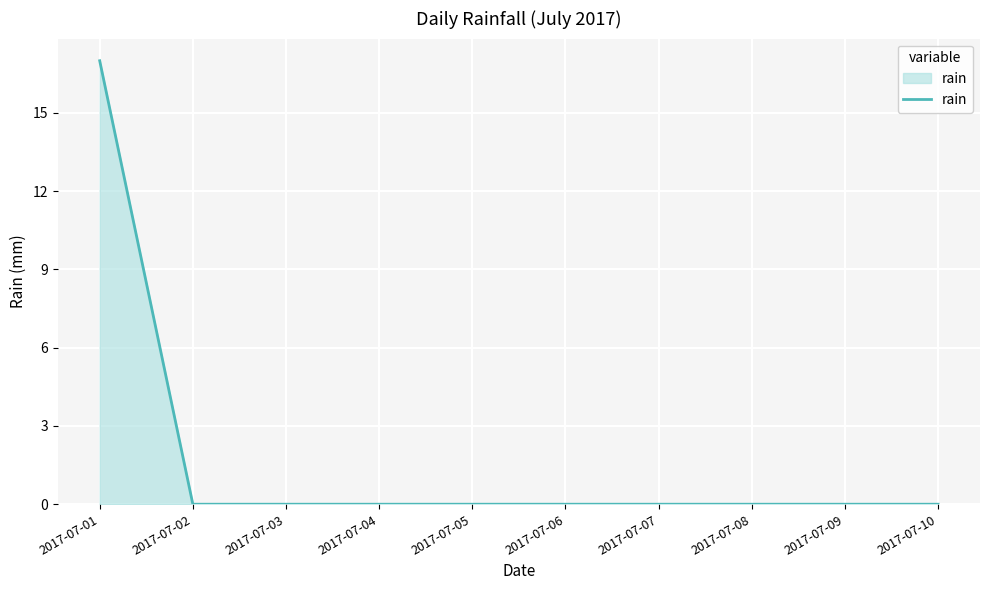

Reading left to right, list all the values displayed in this chart.

2017-07-01=17	2017-07-02=0	2017-07-03=0	2017-07-04=0	2017-07-05=0	2017-07-06=0	2017-07-07=0	2017-07-08=0	2017-07-09=0	2017-07-10=0